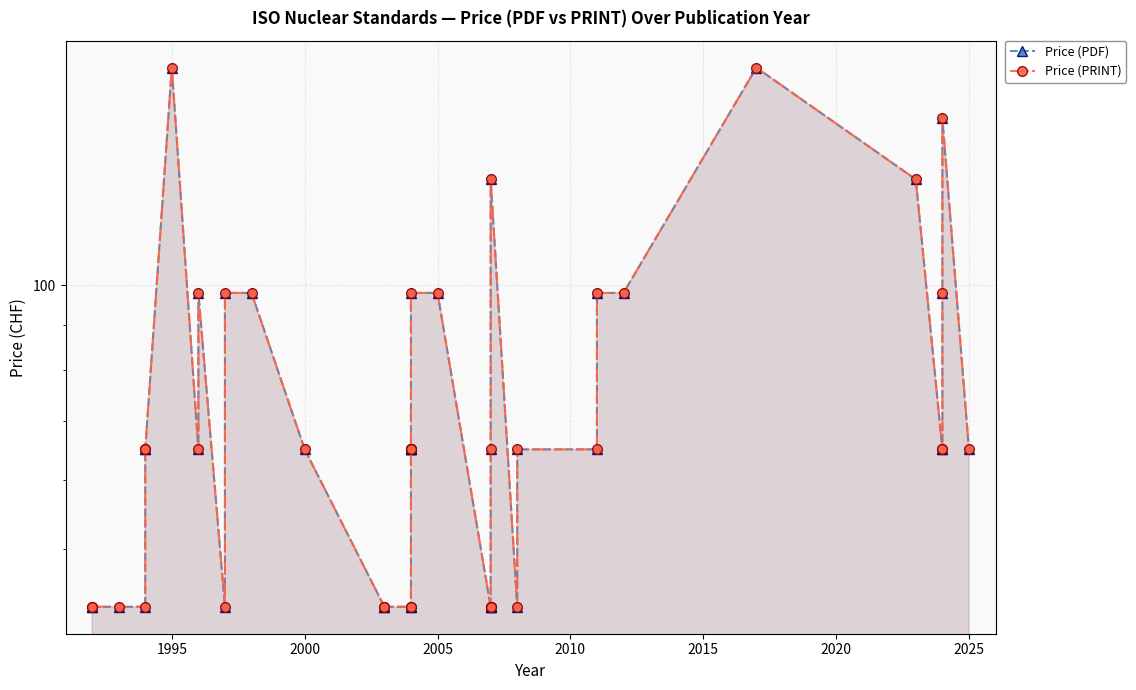

How many lines are shown in the chart?

2